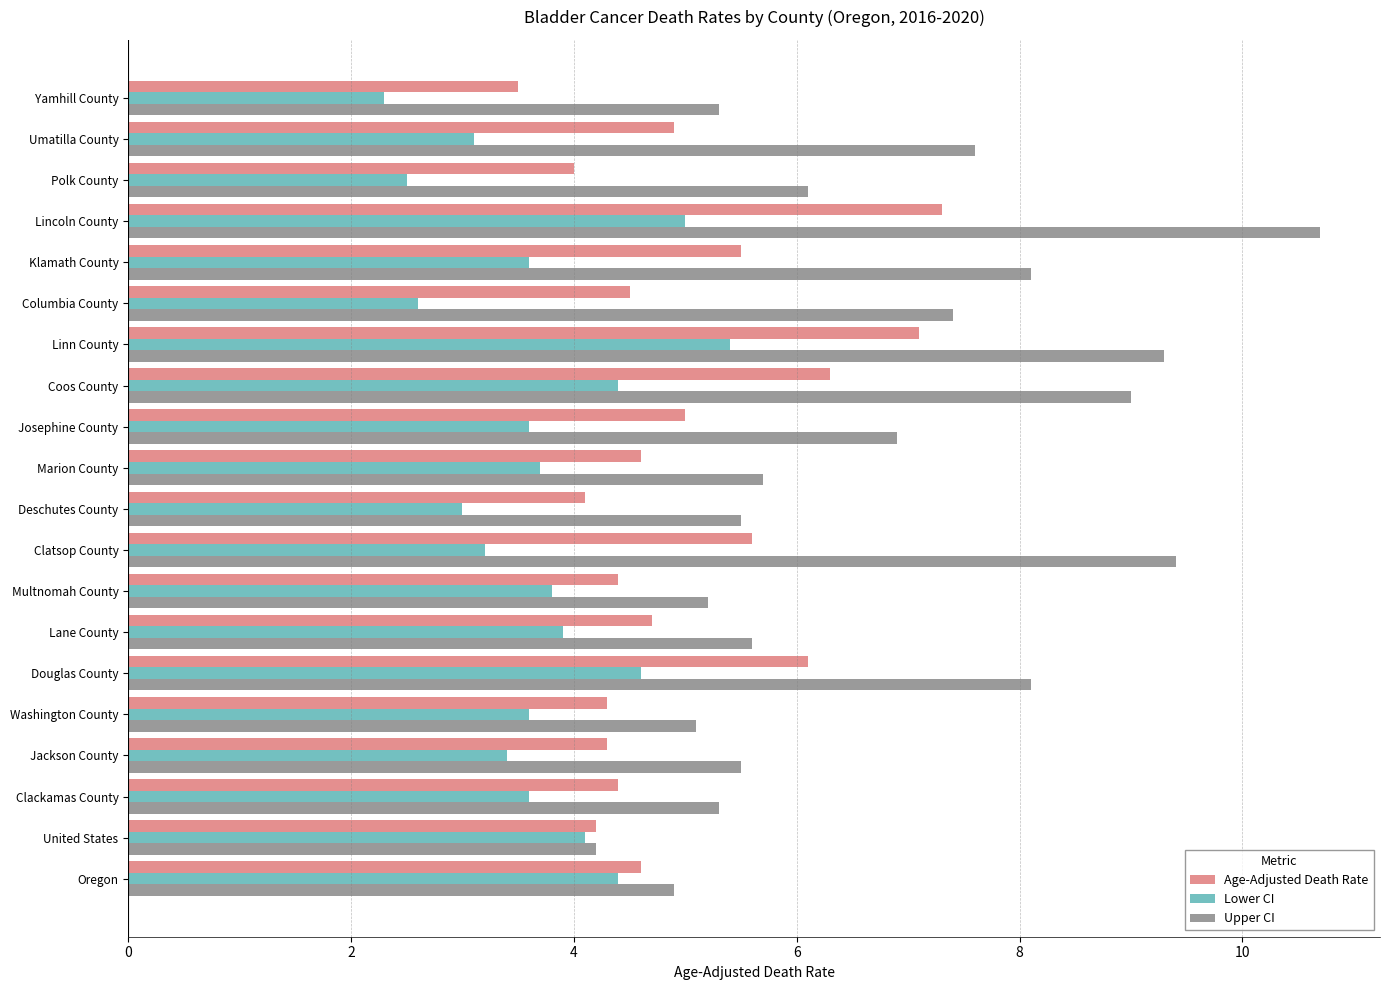

Read the Age-Adjusted Death Rate value at Clatsop County.

5.6